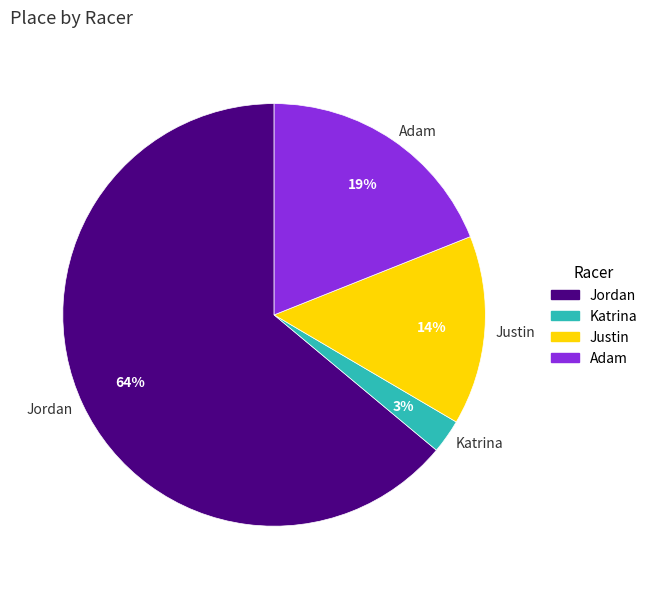

The Jordan slice represents 50% of the pie. True or false?

False